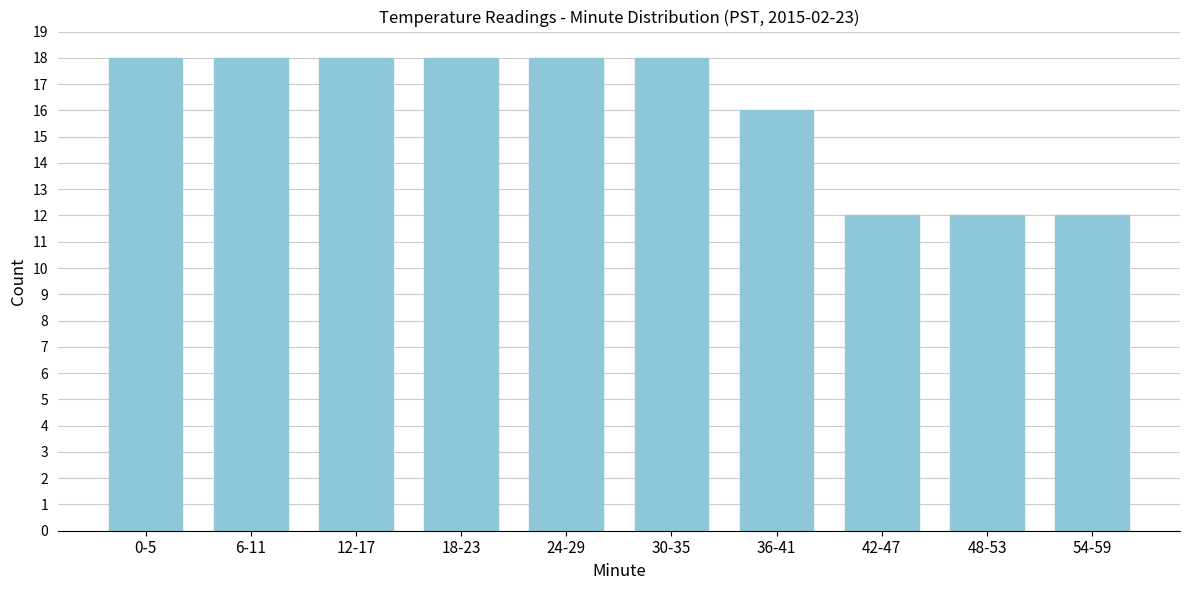

Reading left to right, extract all data points from this chart.

0-5=18	6-11=18	12-17=18	18-23=18	24-29=18	30-35=18	36-41=16	42-47=12	48-53=12	54-59=12